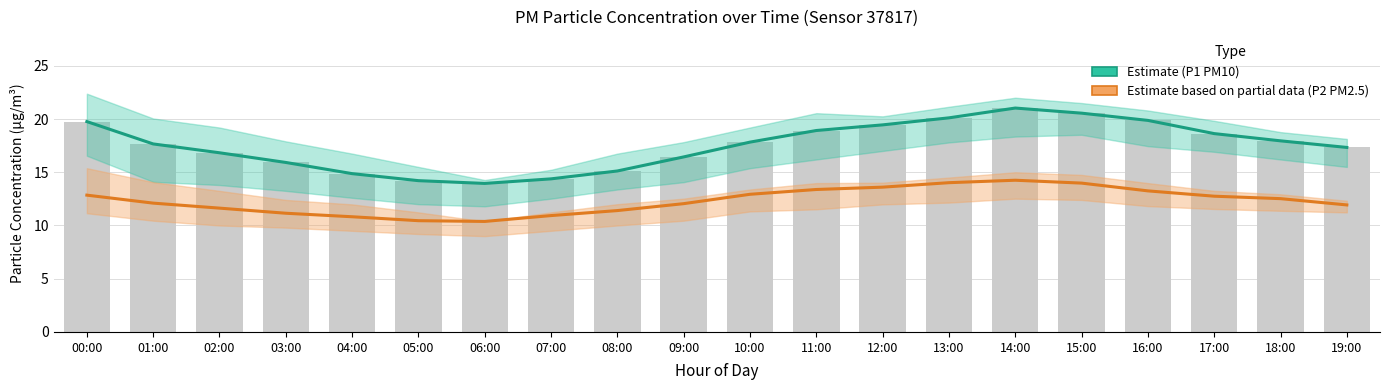

What is the approximate value of P1 (PM10) Estimate at 13:00?

20.1